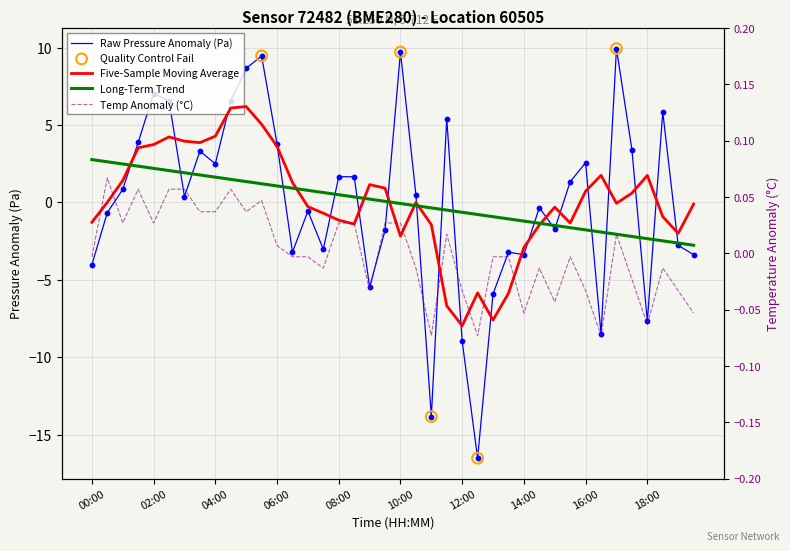

Which series contains the lowest Y value?

pressure